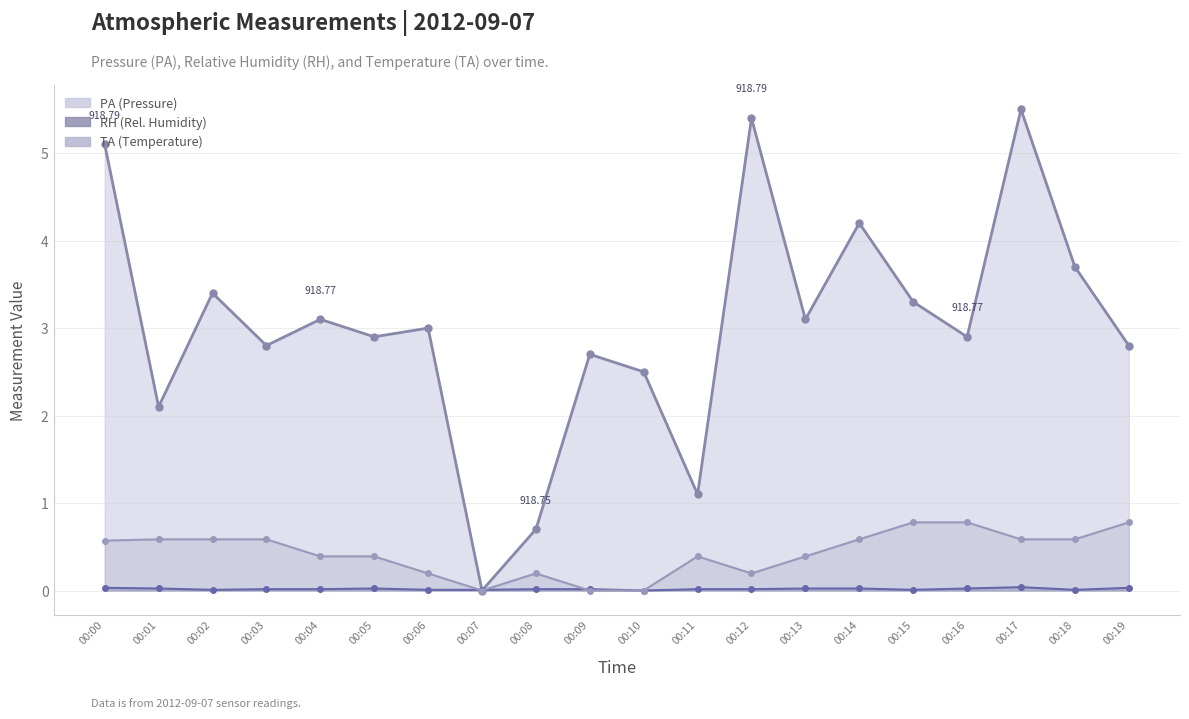

What value does the data have at 00:09?

2.7